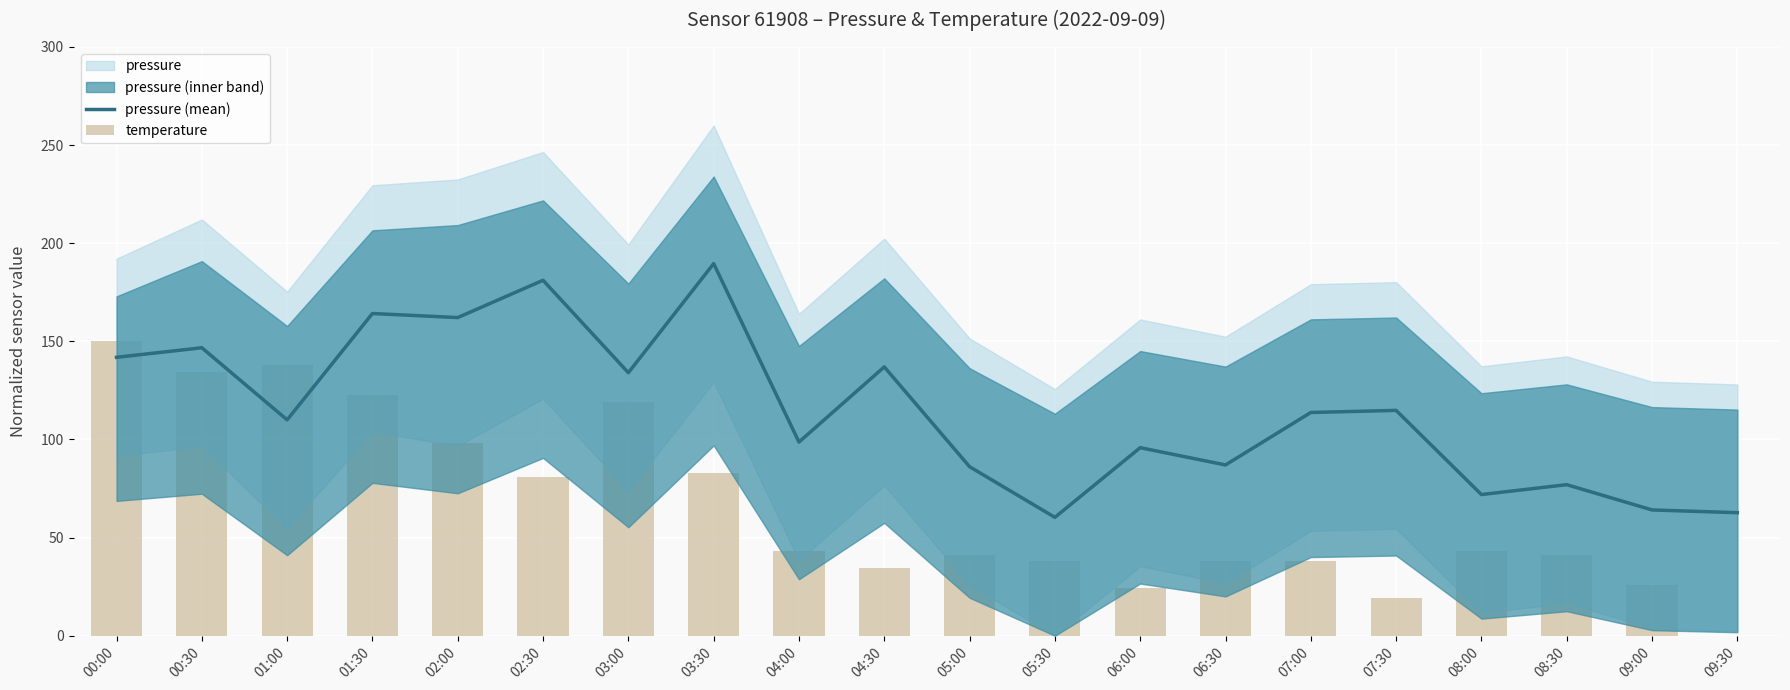

What is the value of the pressure (mean) bar at the 8th from the left?

189.6